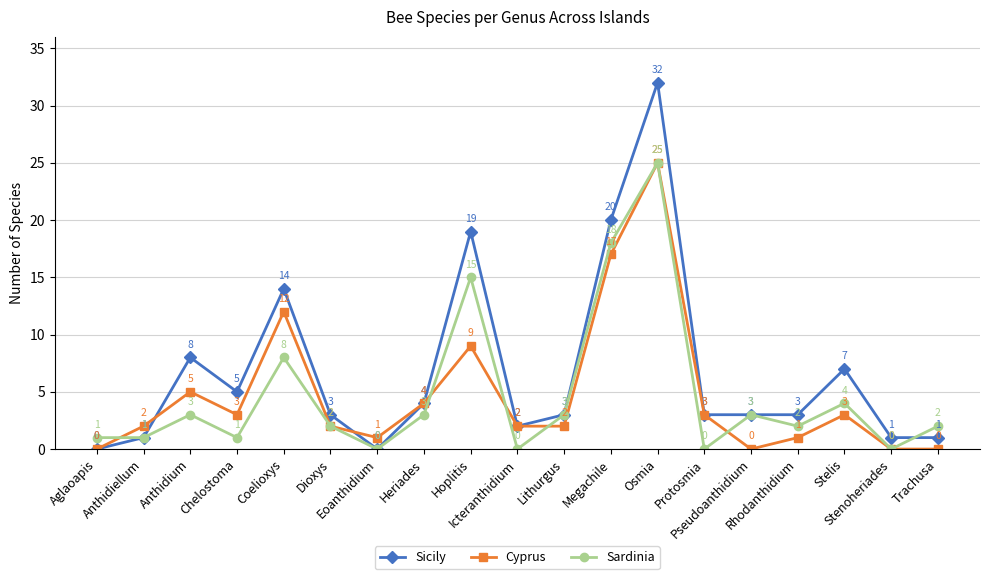

What is the total value across all series at Dioxys?

7